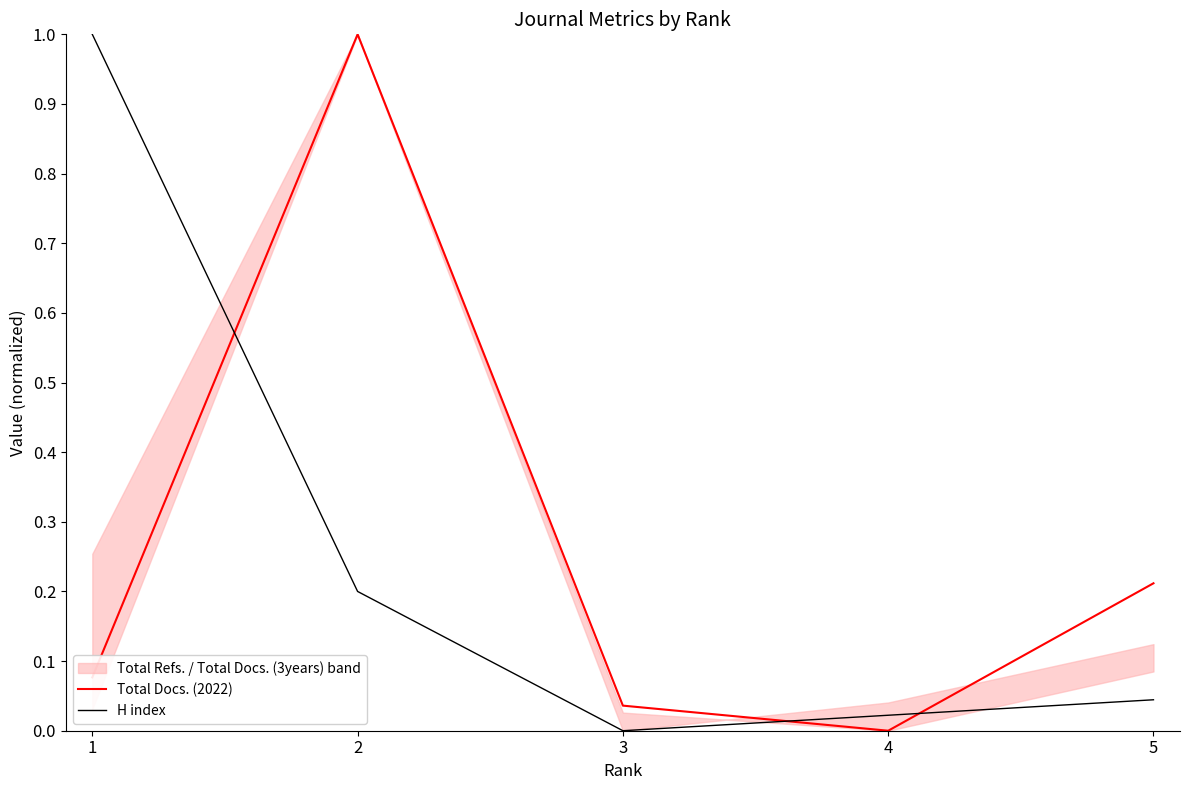

List the labels in order of H index value, smallest first.

3, 4, 5, 2, 1